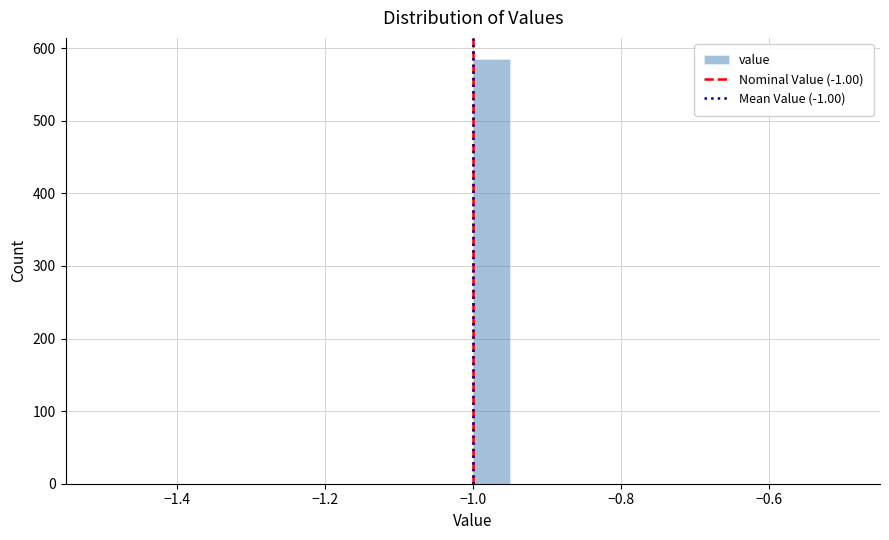

Around what value on the x-axis is the tallest bar? Give the approximate position of its centre, as read against the axis.

-0.98